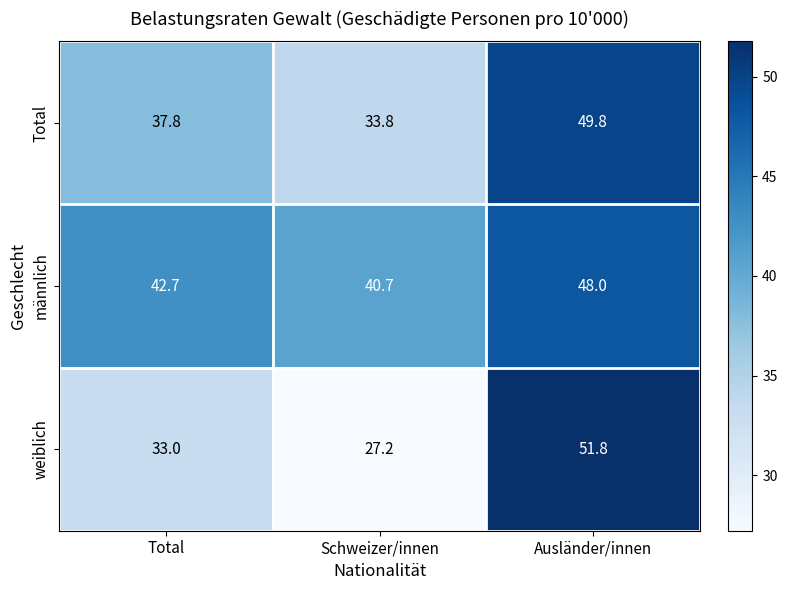

Which label corresponds to the smallest value in the chart?

Schweizer/innen